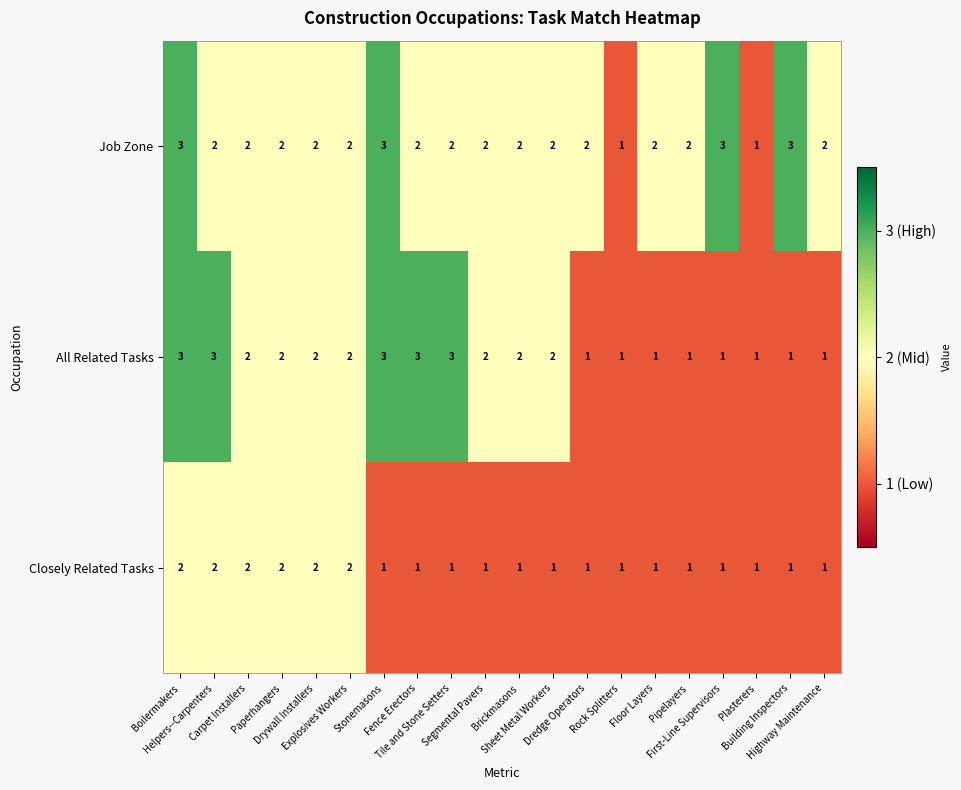

What is the sum of all All Related Tasks values?

37